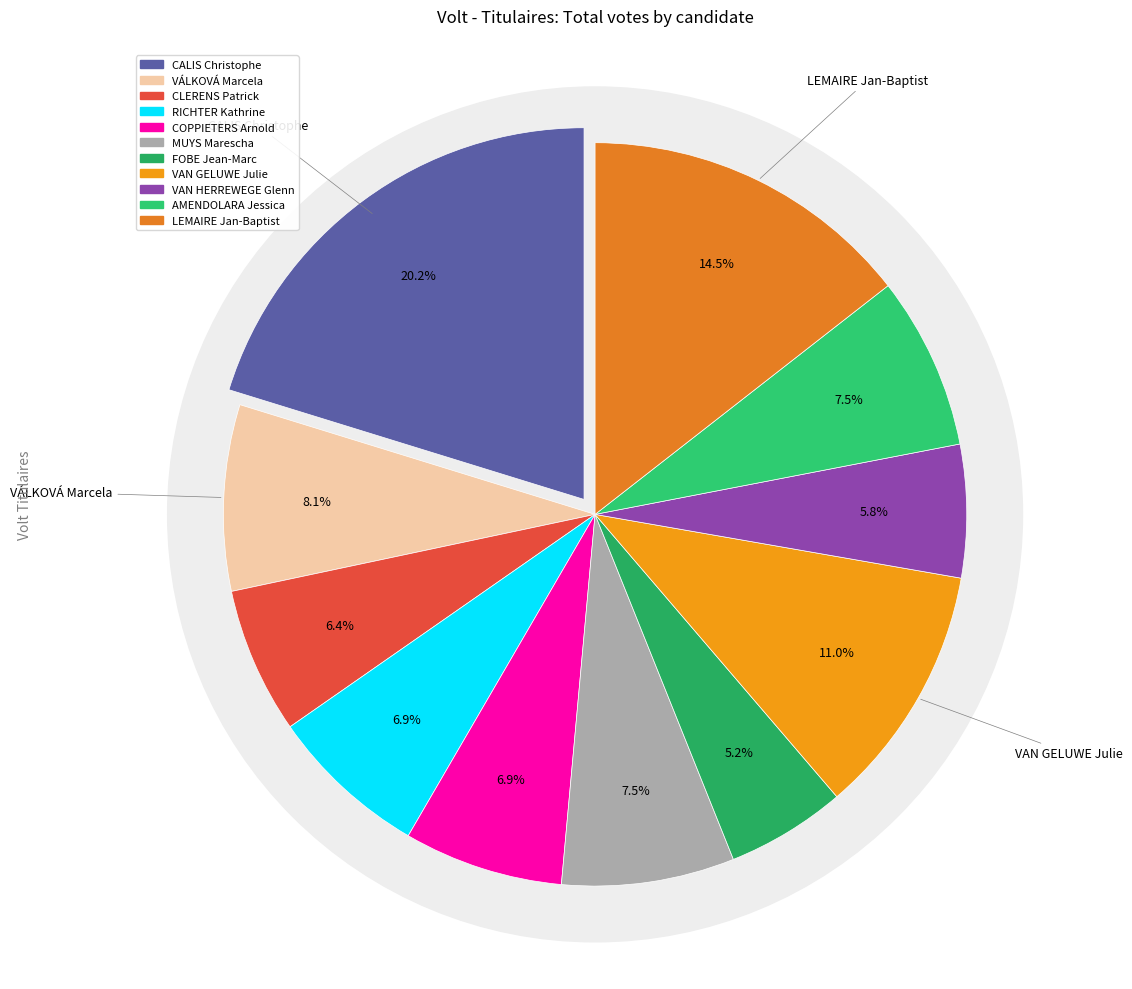

Which slice is the largest?

CALIS Christophe